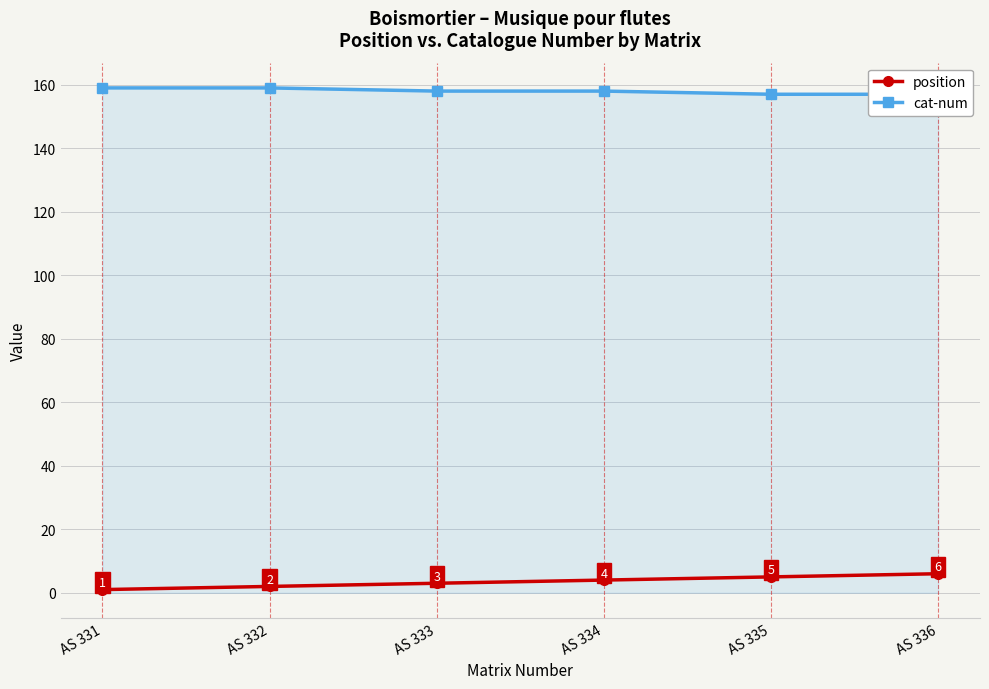

What is the value of the position point at the 5th from the left?

5